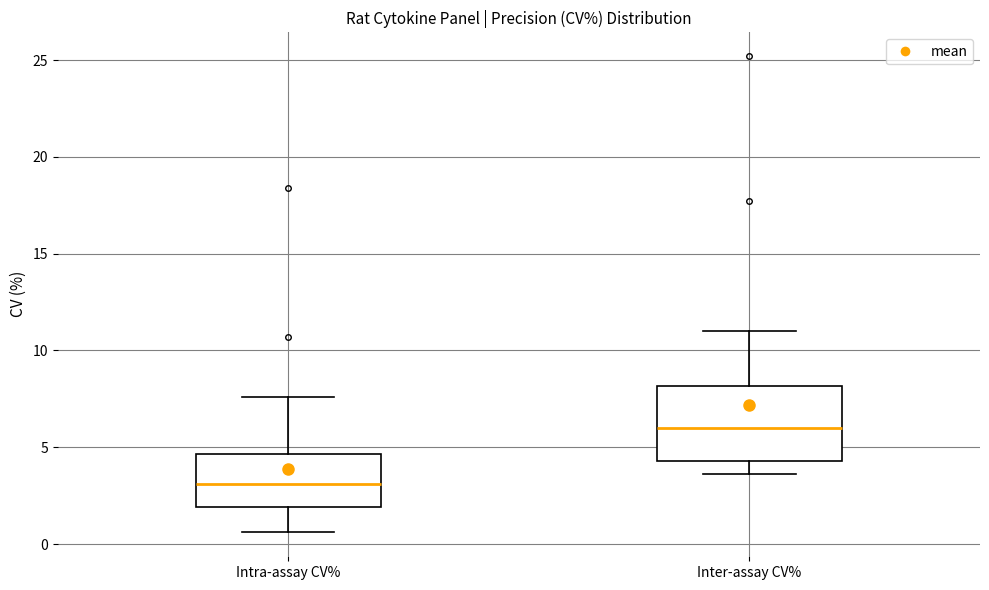

Which box's median line is the highest?

Inter-assay CV%